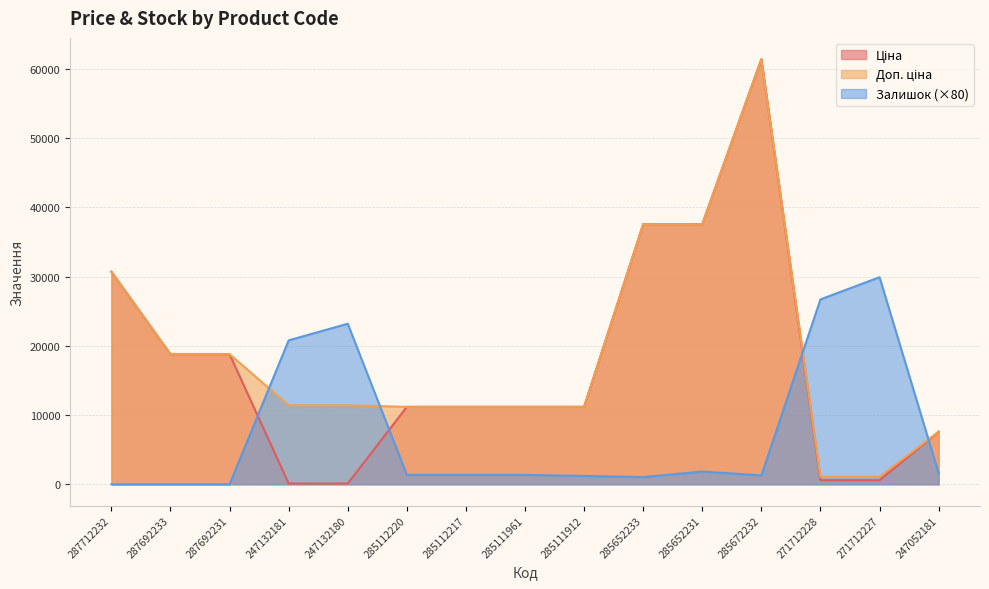

True or false: Ціна has more than 2 interior local peaks.

False